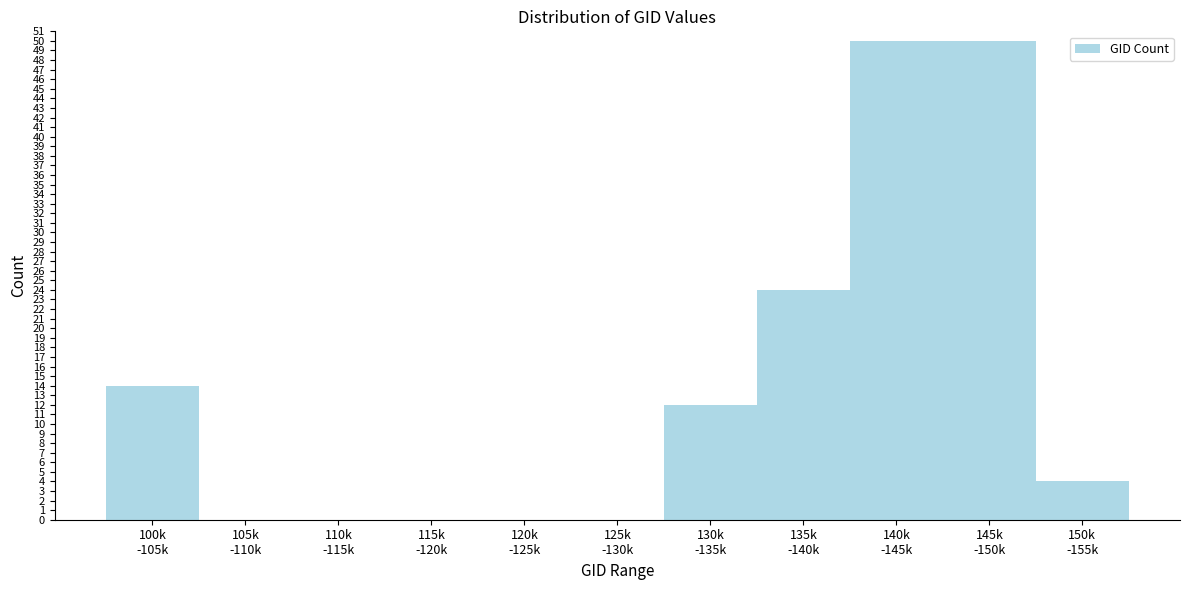

What is the sum of all values?

154